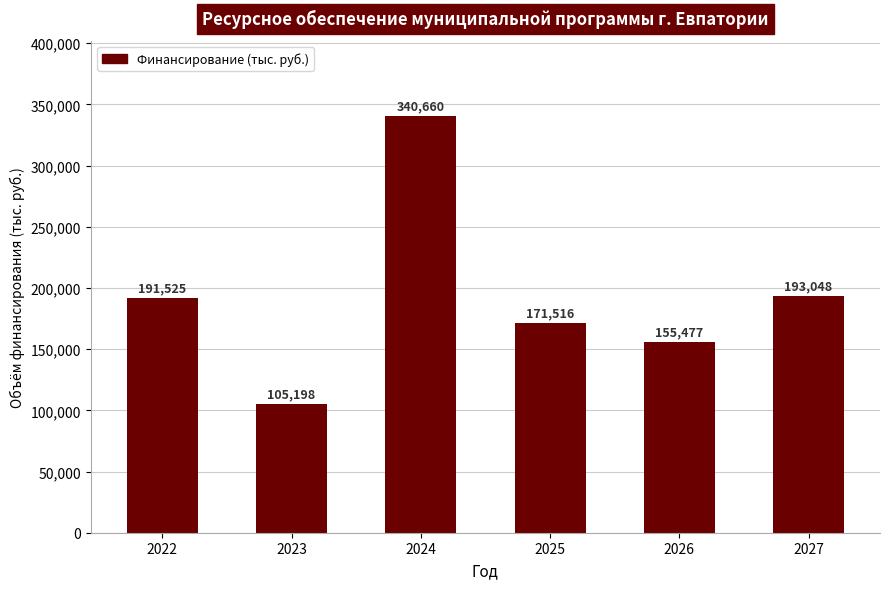

Are the bars horizontal?

No